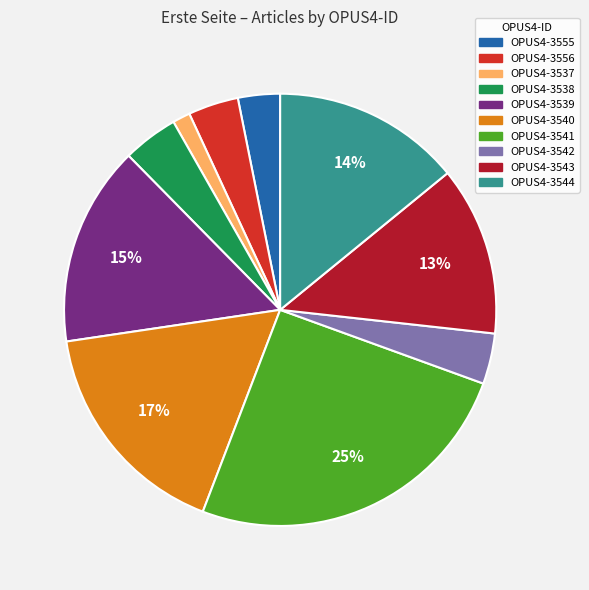

To the nearest percent, what portion does OPUS4-3543 represent?

13%